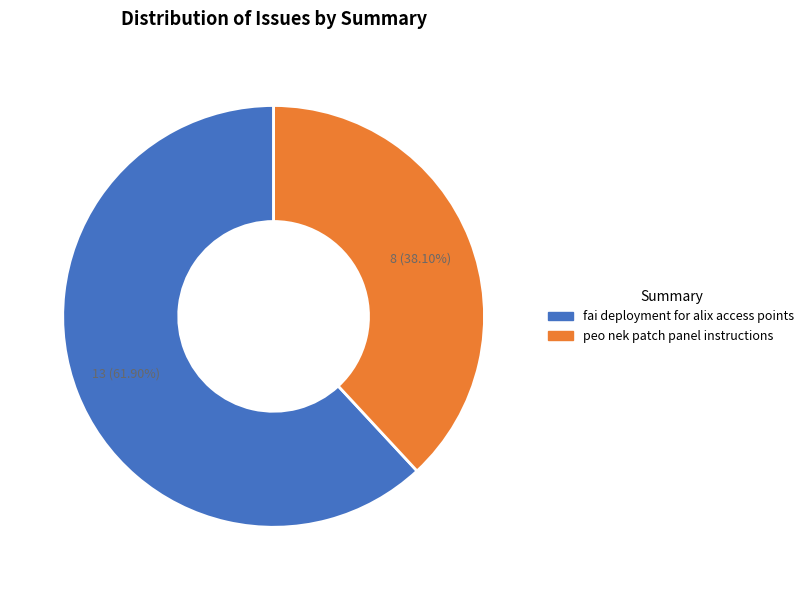

To the nearest percent, what is the combined percentage of fai deployment for alix access points and peo nek patch panel instructions?

100%